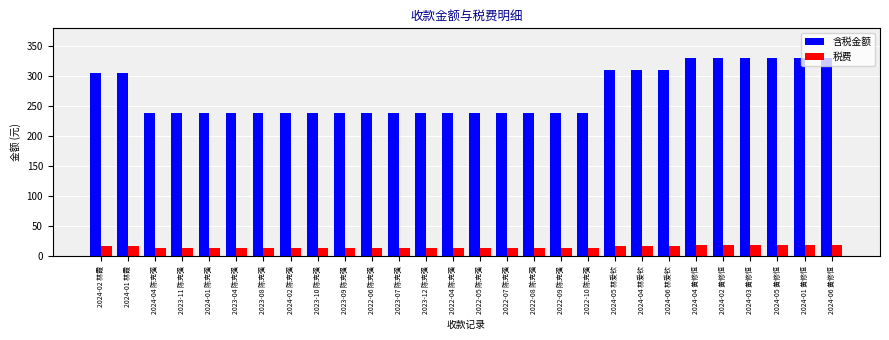

What is the spread (max minus min) of values at 2023-08 陈克强?

224.9